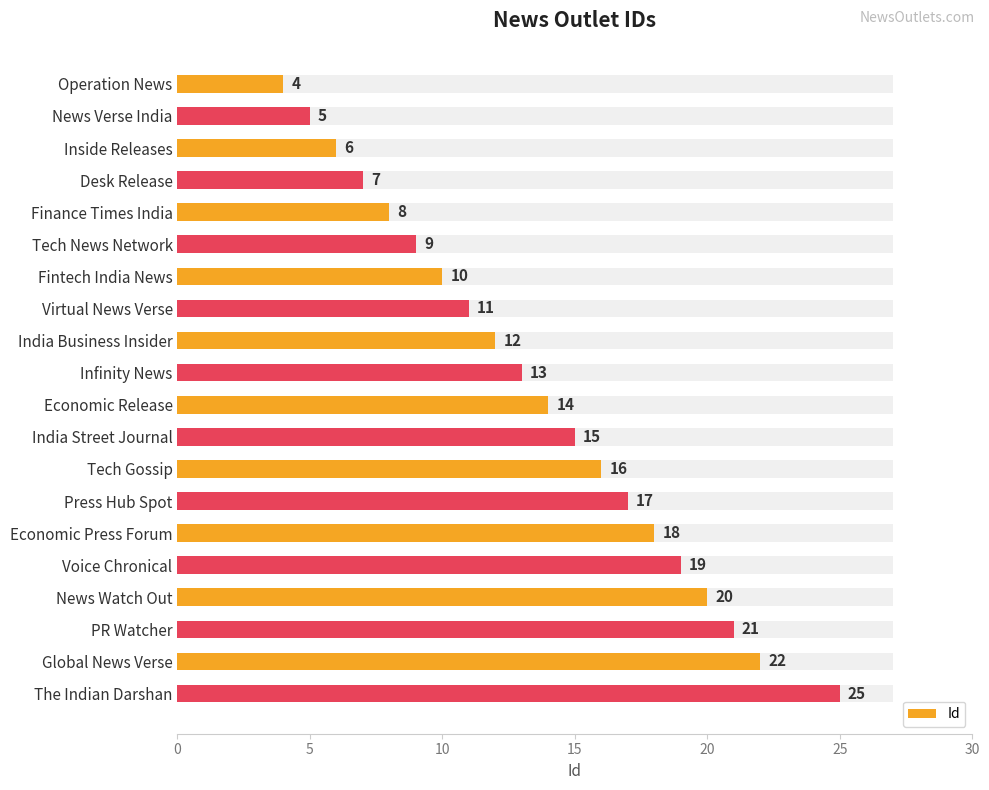

How many series are shown in this chart?

1